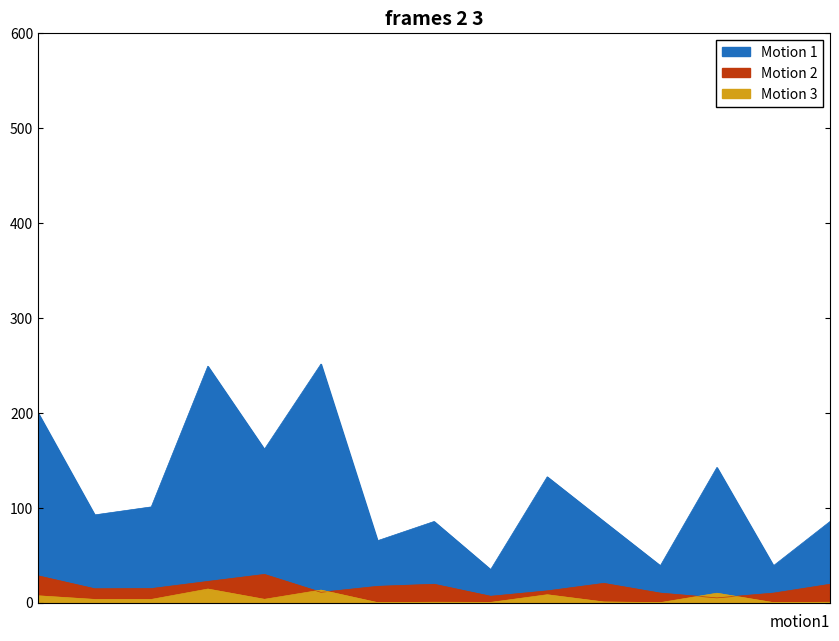

Reading left to right, what are all the values shown in this chart?

Углеводы: Каша молочная пшеничная жидкая=28.2	Бутерброды с маслом=14.6	Какао с молоком=14.8	Суп картофельный=22.3	Рис отварной=29.7	Рыба запеченная=10.8	Компот из сухофруктов=17.1	Хлеб пшеничный=19.3	Хлеб ржаной=6.7	Соус белый=12.4	Вафли=20.3	Чай с сахаром=10.0	Омлет натуральный=5.0	Чай с сахаром 2=10.0	Хлеб пшеничный 2=19.3
Энергетическая ценность: Каша молочная пшеничная жидкая=199.7	Бутерброды с маслом=92.4	Какао с молоком=100.8	Суп картофельный=249.0	Рис отварной=161.5	Рыба запеченная=251.2	Компот из сухофруктов=65.2	Хлеб пшеничный=85.4	Хлеб ржаной=34.8	Соус белый=132.5	Вафли=85.5	Чай с сахаром=38.9	Омлет натуральный=142.3	Чай с сахаром 2=38.9	Хлеб пшеничный 2=85.4
Жиры: Каша молочная пшеничная жидкая=7.2	Бутерброды с маслом=3.4	Какао с молоком=3.4	Суп картофельный=14.3	Рис отварной=3.5	Рыба запеченная=13.2	Компот из сухофруктов=0.0	Хлеб пшеничный=0.4	Хлеб ржаной=0.2	Соус белый=8.3	Вафли=0.7	Чай с сахаром=0.0	Омлет натуральный=9.9	Чай с сахаром 2=0.0	Хлеб пшеничный 2=0.4